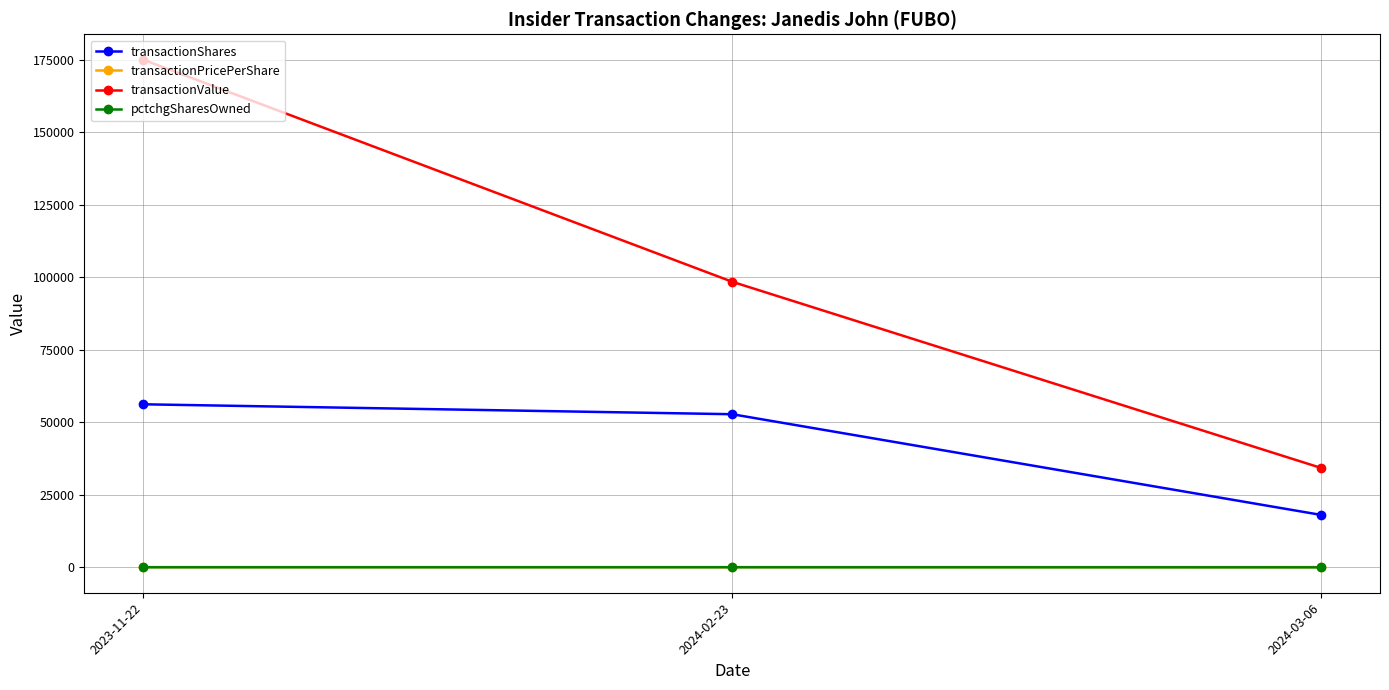

What is the average value of the transactionValue series?

102600.0